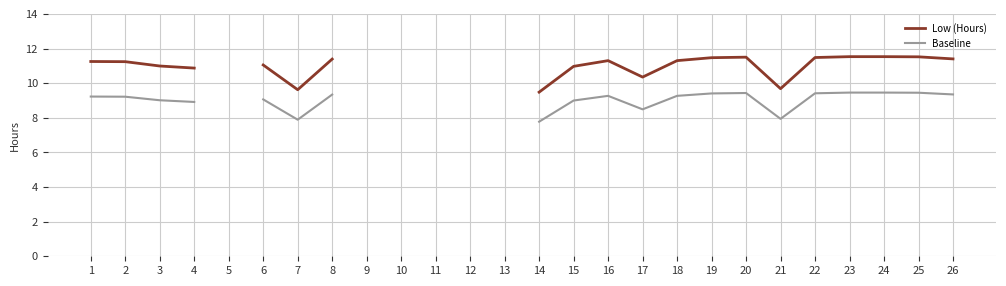

True or false: Baseline and Low (Hours) intersect in this chart.

False